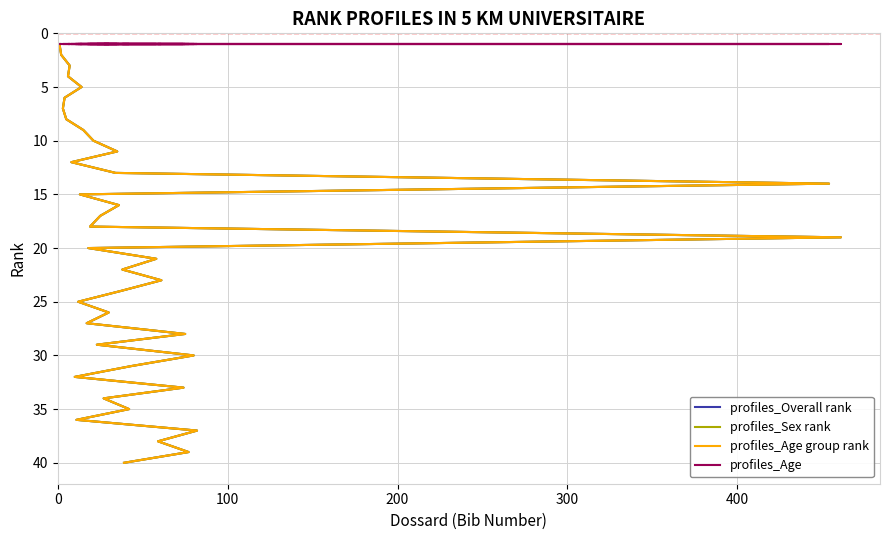

True or false: profiles_Overall rank and profiles_Age intersect in this chart.

False